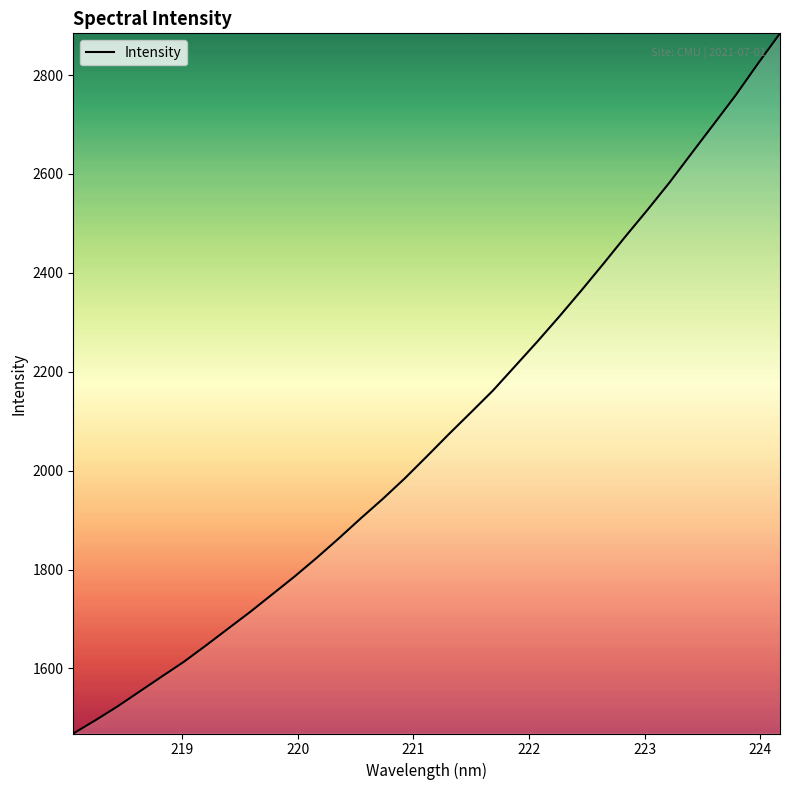

What is the average value?

2081.1